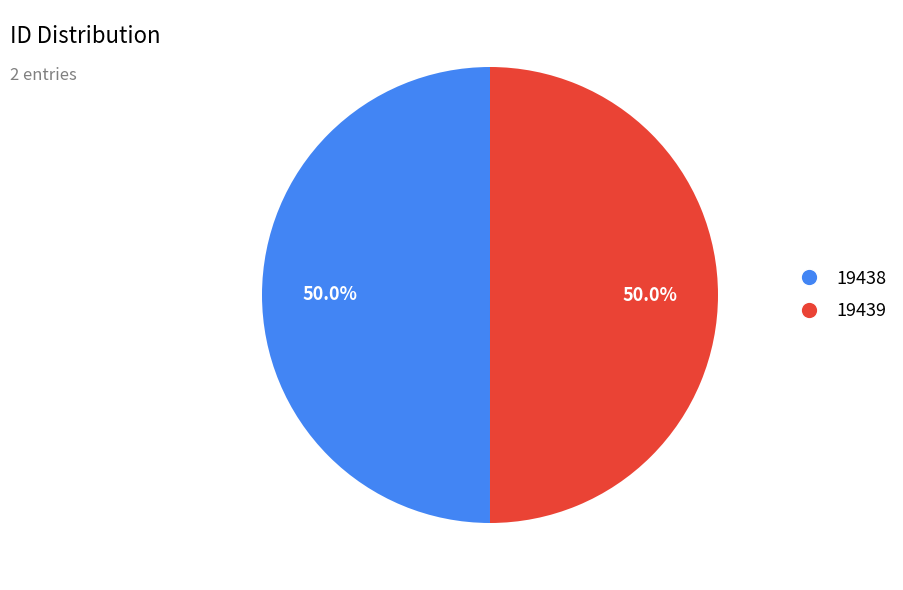

Approximately how many times larger is the value at 19439 compared to 19438?

1.0